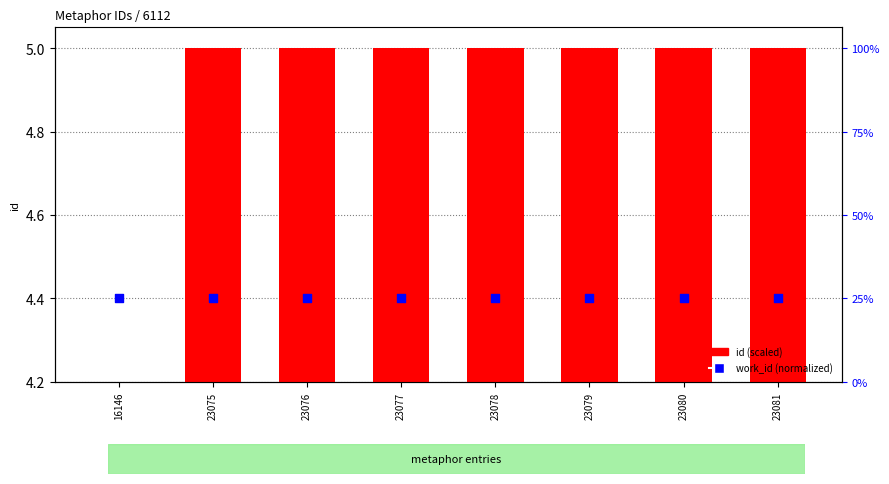

At how many categories does at least one series exceed 3?

8